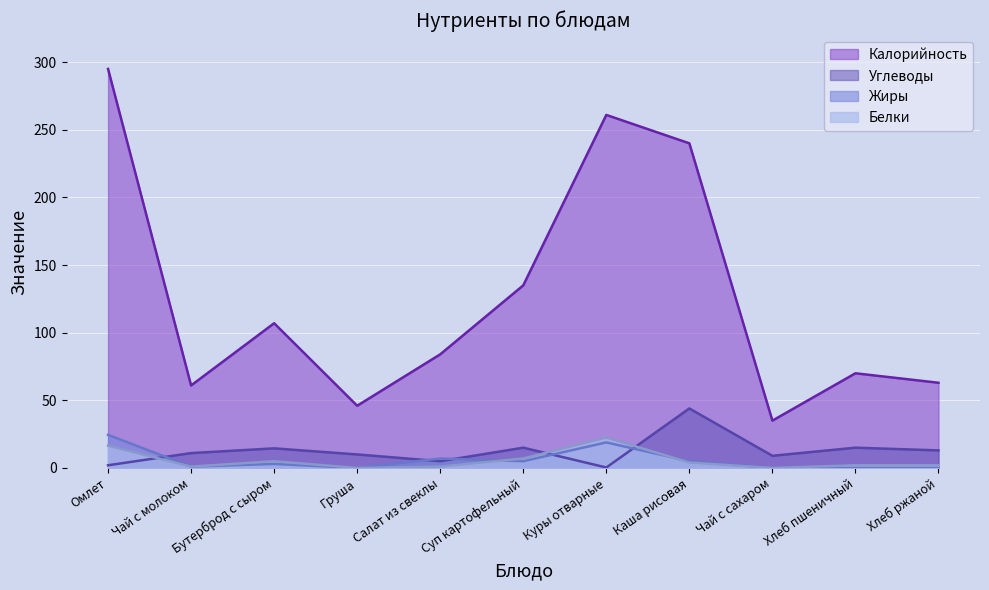

True or false: Углеводы has a value of 12.5 at Чай с сахаром.

False